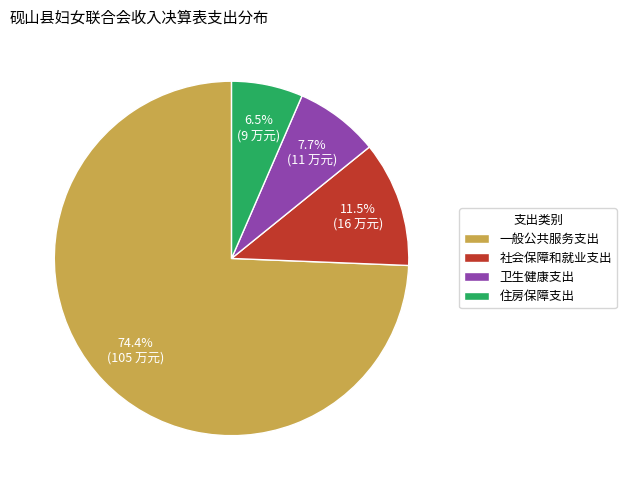

What is the smallest slice in the pie chart?

住房保障支出